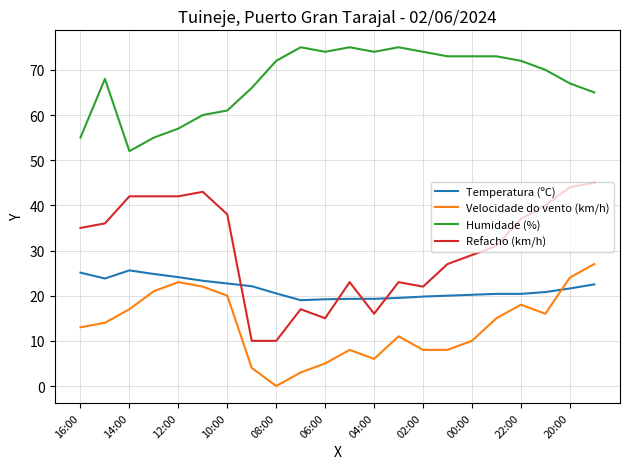

True or false: Humidade (%) and Temperatura (ºC) cross at least once.

False